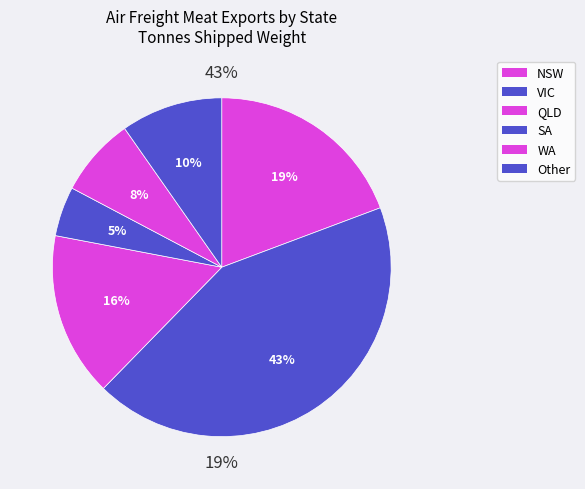

What is the change in value from QLD to Other?

-7494.1